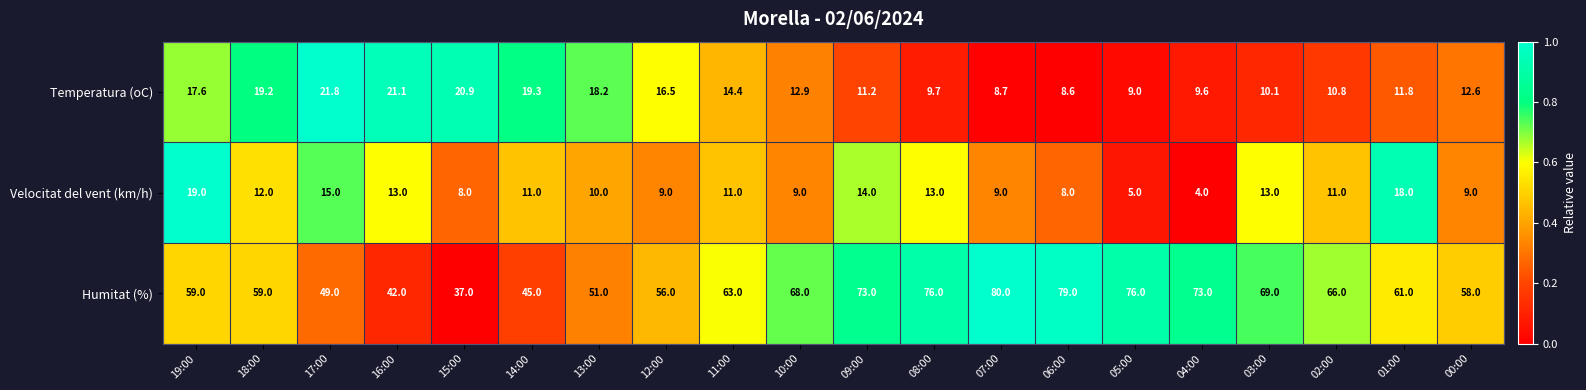

Rank the categories by Temperatura (oC) value from highest to lowest.

17:00, 16:00, 15:00, 14:00, 18:00, 13:00, 19:00, 12:00, 11:00, 10:00, 00:00, 01:00, 09:00, 02:00, 03:00, 08:00, 04:00, 05:00, 07:00, 06:00